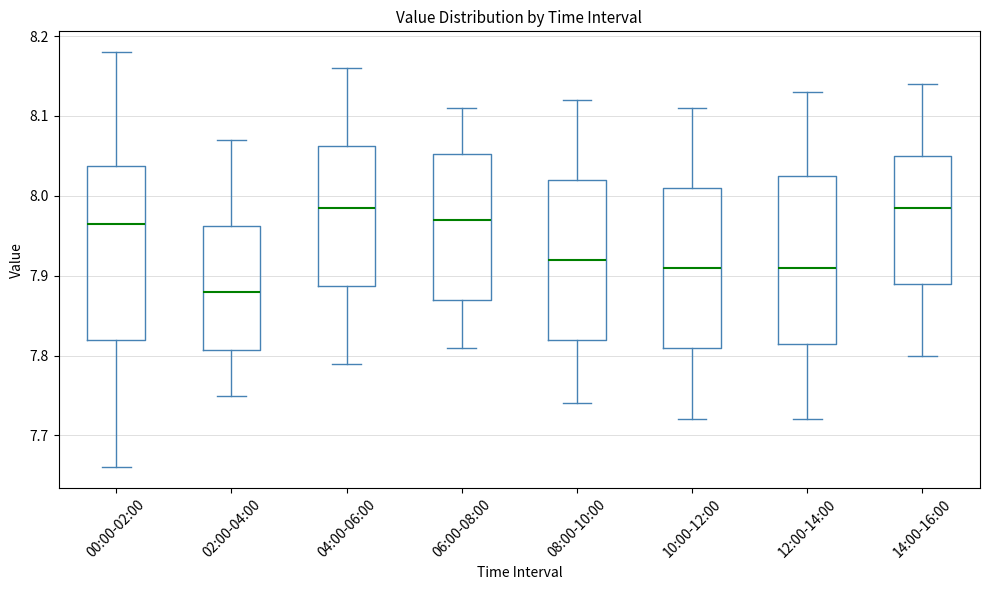

Reading left to right, transcribe this box plot: for each box, give where its median line is, the range the box spans, and where its two whiskers end, as read against the y-axis. The values are not printed on the chart, so give them approximately, as read against the axis.

00:00-02:00: median 7.97, box 7.82 to 8.04, whiskers 7.66 to 8.18
02:00-04:00: median 7.88, box 7.81 to 7.96, whiskers 7.75 to 8.07
04:00-06:00: median 7.99, box 7.89 to 8.06, whiskers 7.79 to 8.16
06:00-08:00: median 7.97, box 7.87 to 8.05, whiskers 7.81 to 8.11
08:00-10:00: median 7.92, box 7.82 to 8.02, whiskers 7.74 to 8.12
10:00-12:00: median 7.91, box 7.81 to 8.01, whiskers 7.72 to 8.11
12:00-14:00: median 7.91, box 7.82 to 8.03, whiskers 7.72 to 8.13
14:00-16:00: median 7.99, box 7.89 to 8.05, whiskers 7.80 to 8.14